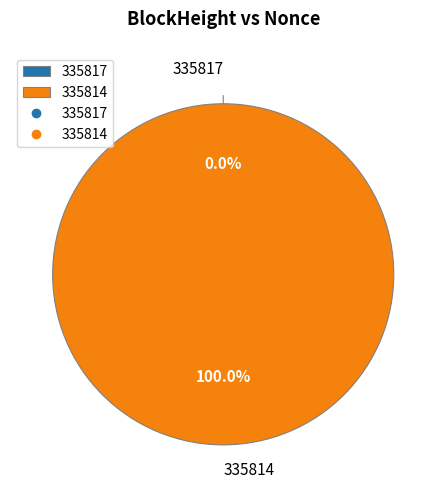

What is the change in value from 335817 to 335814?

+10910